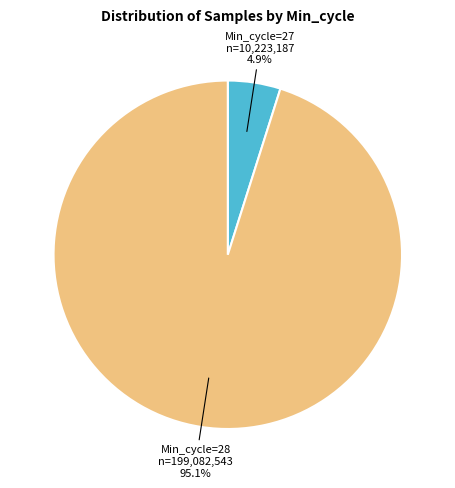

Rank the categories by value from highest to lowest.

Min_cycle=28, Min_cycle=27